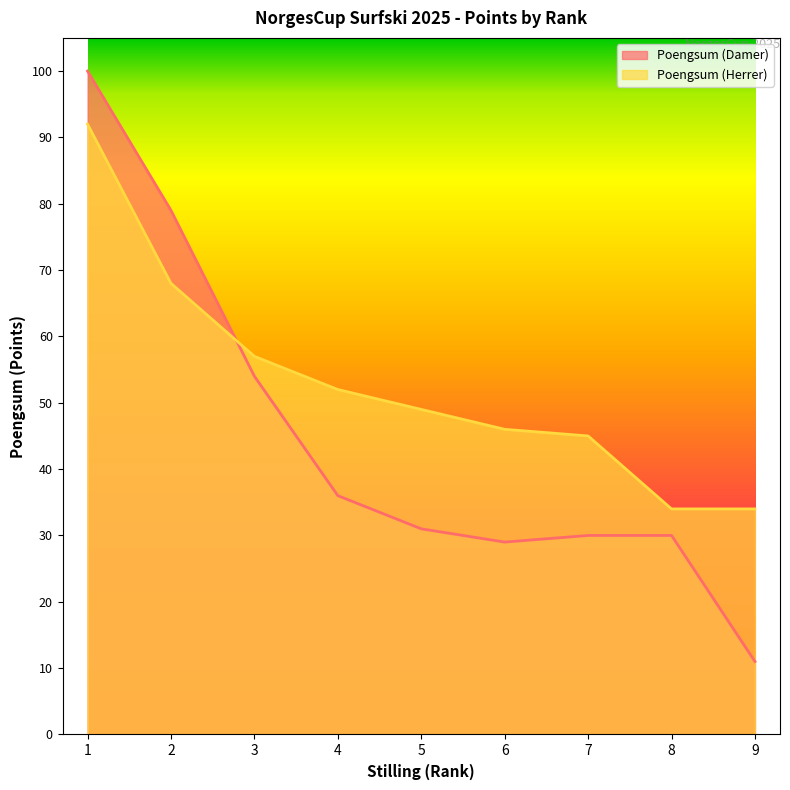

What is the sum of the Poengsum (Herrer) values at 6 and 1?

138